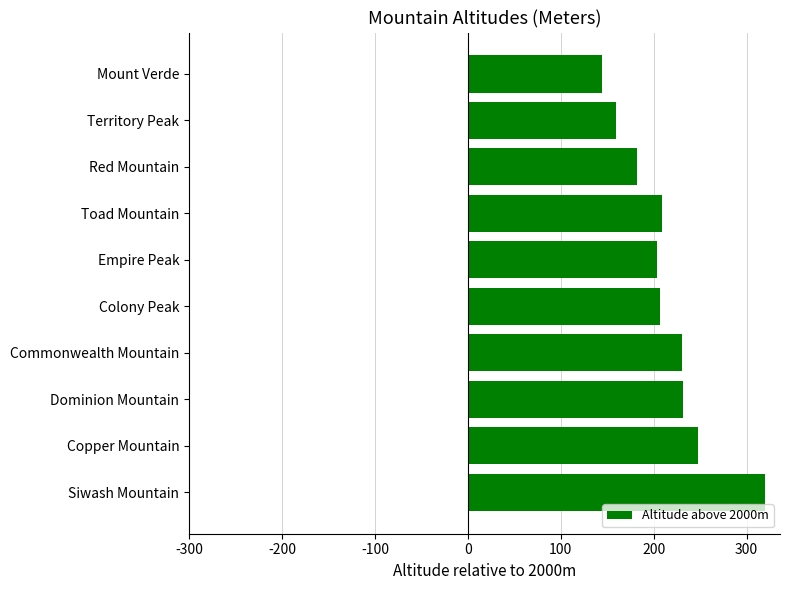

What is the smallest value displayed?

144